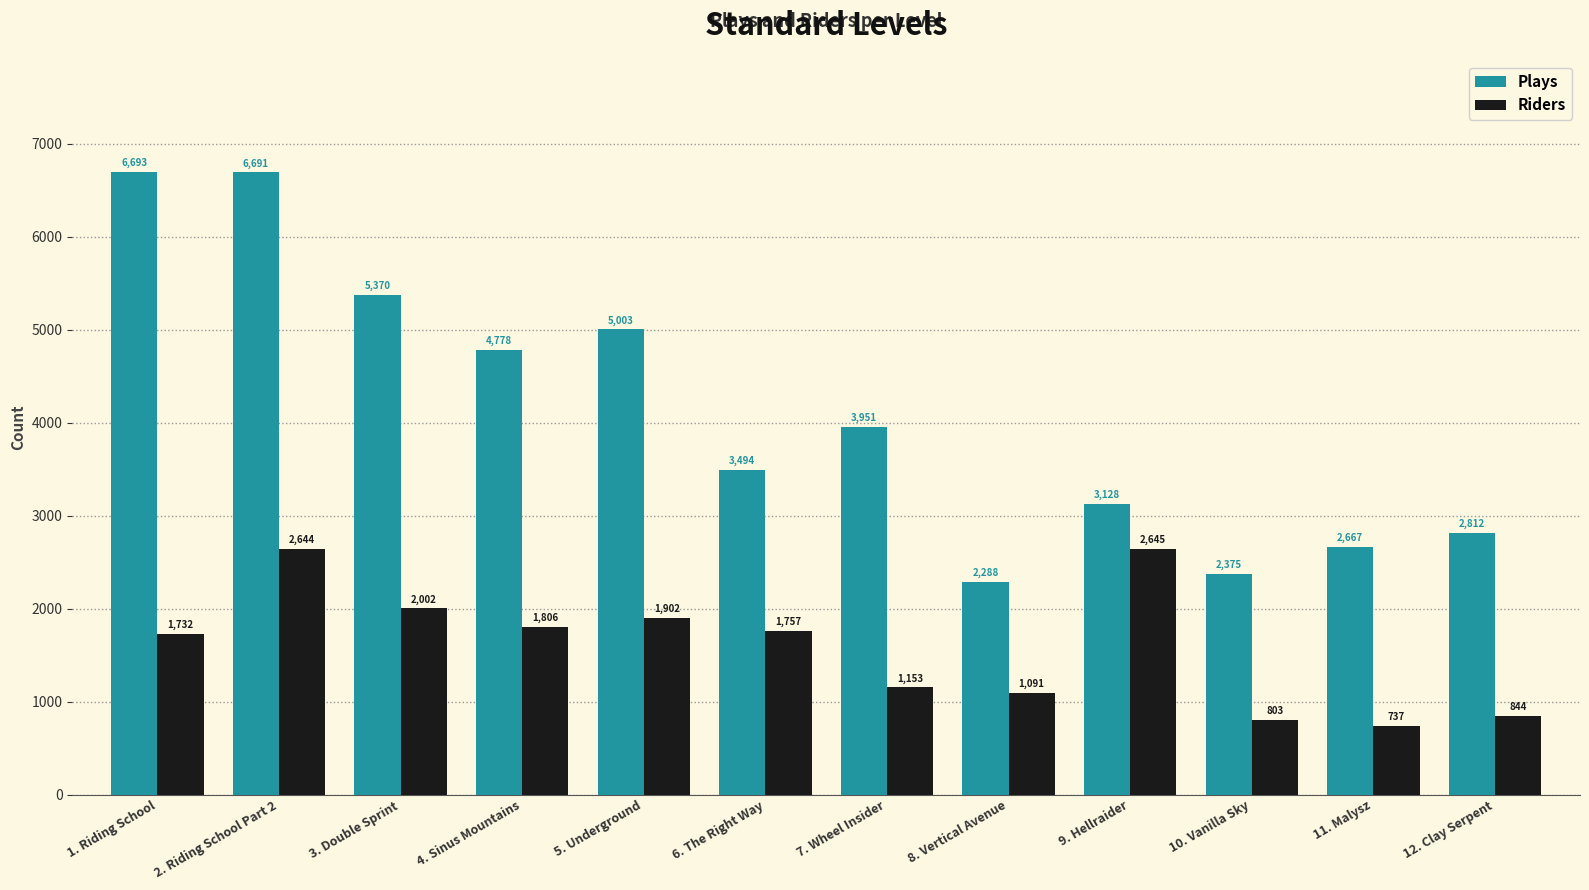

At which category is the sum across all series the highest?

2. Riding School Part 2